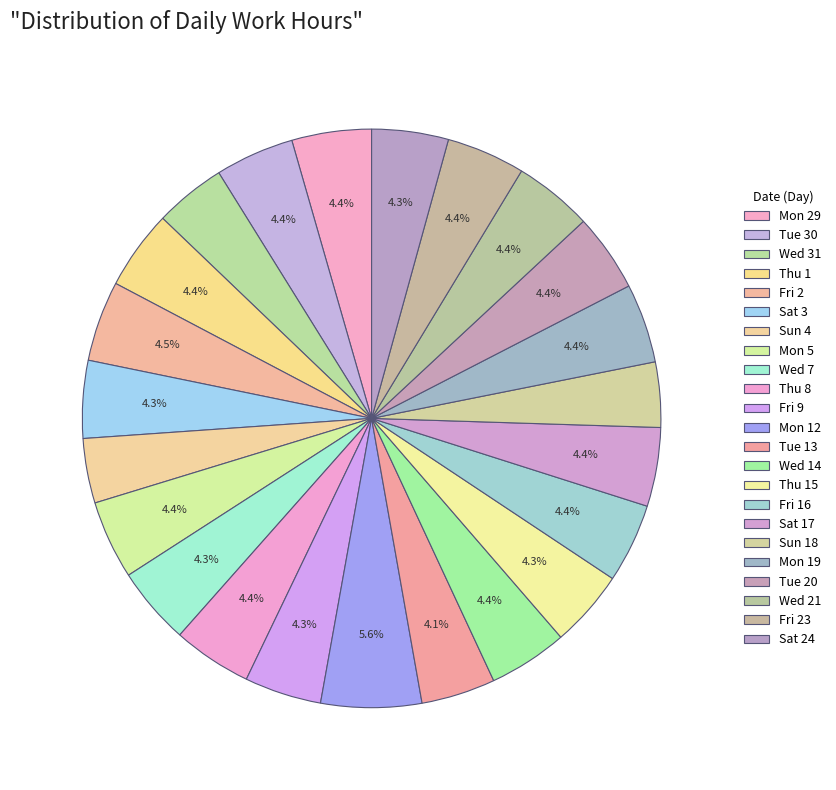

What is the change in value from Sun 4 to Sun 18?

+0.1